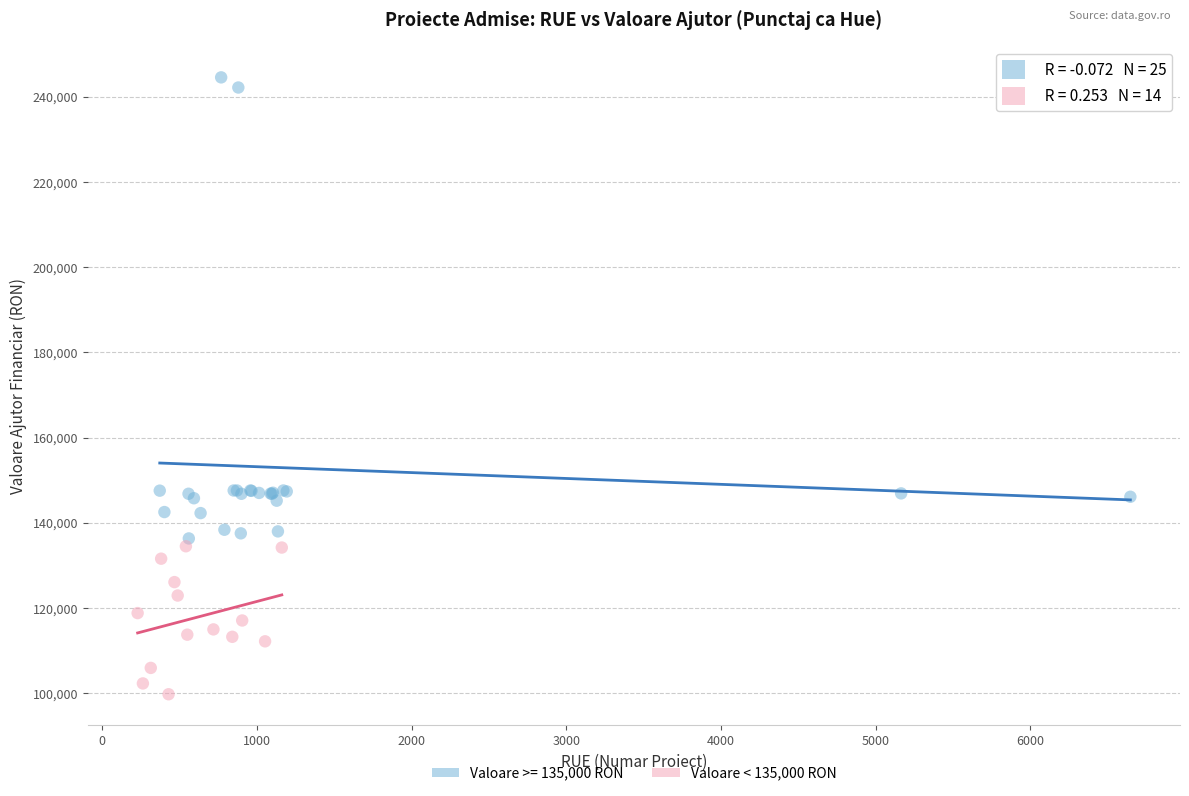

Which series reaches the minimum Y coordinate?

Valoare < 135,000 RON